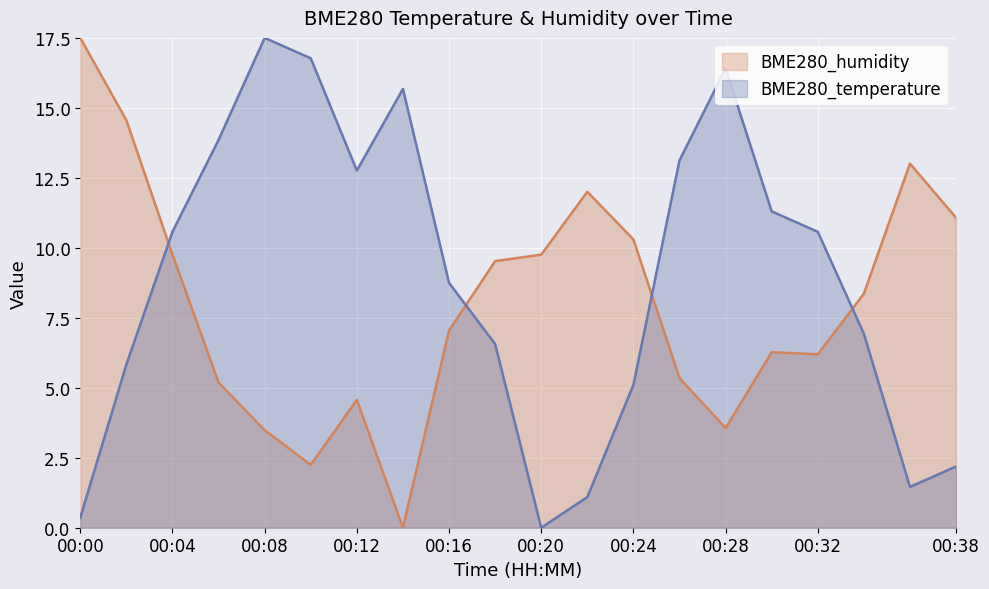

True or false: BME280_temperature and BME280_humidity cross at least once.

True